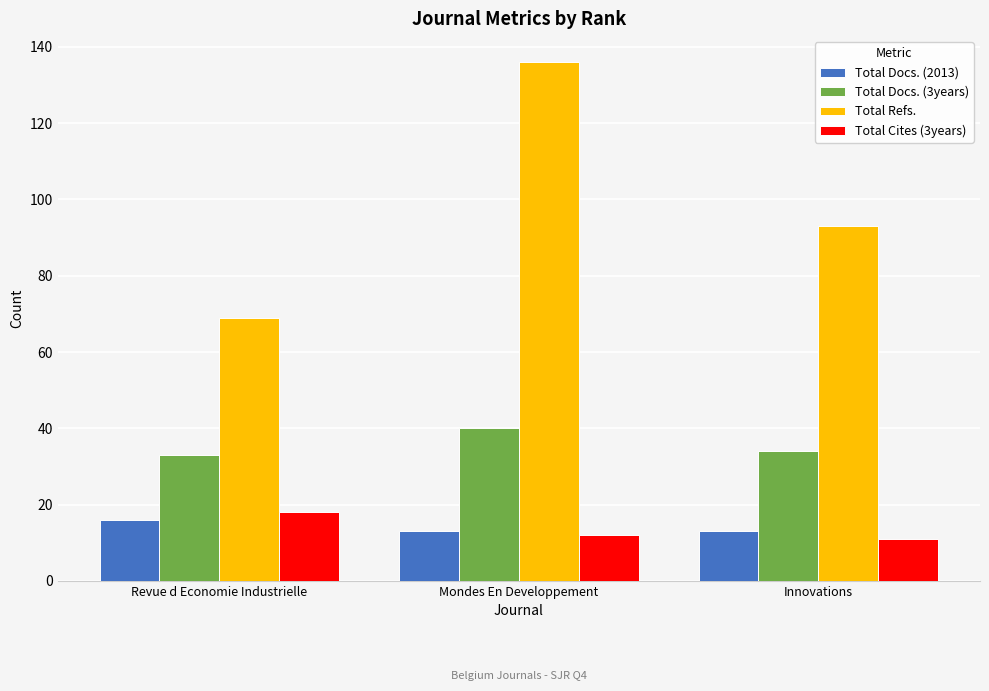

Which series changed the most between Mondes En Developpement and Innovations?

Total Refs.